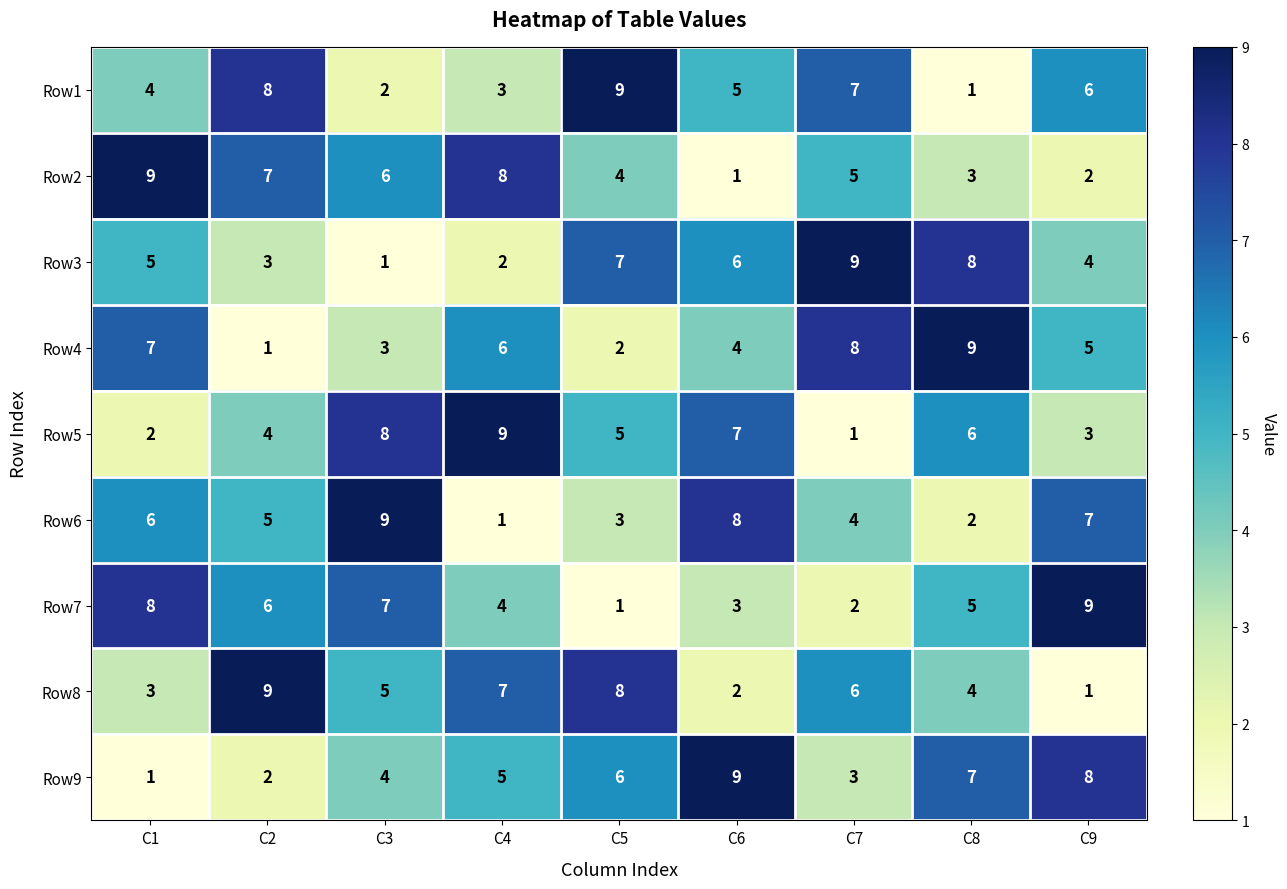

Is it true that Row3 equals 2 at C3?

False